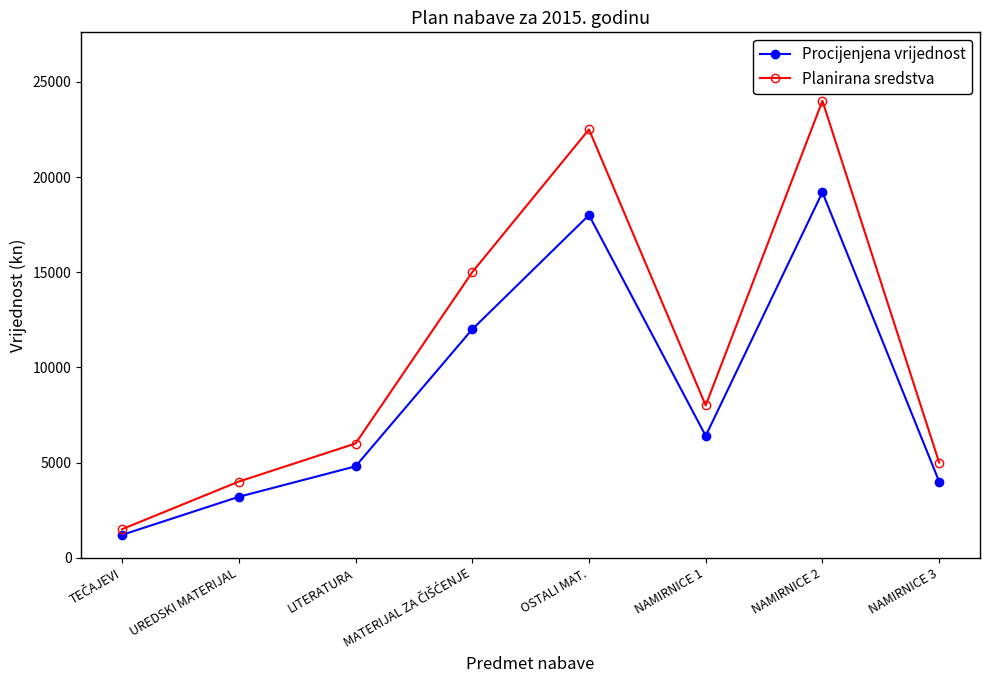

Rank the series by their average value, from highest to lowest.

Planirana sredstva, Procijenjena vrijednost